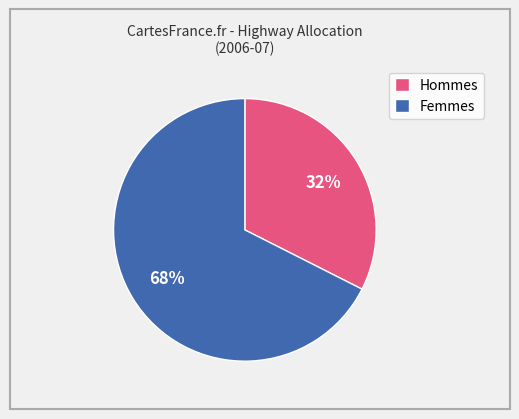

Count the number of slices in the pie.

2